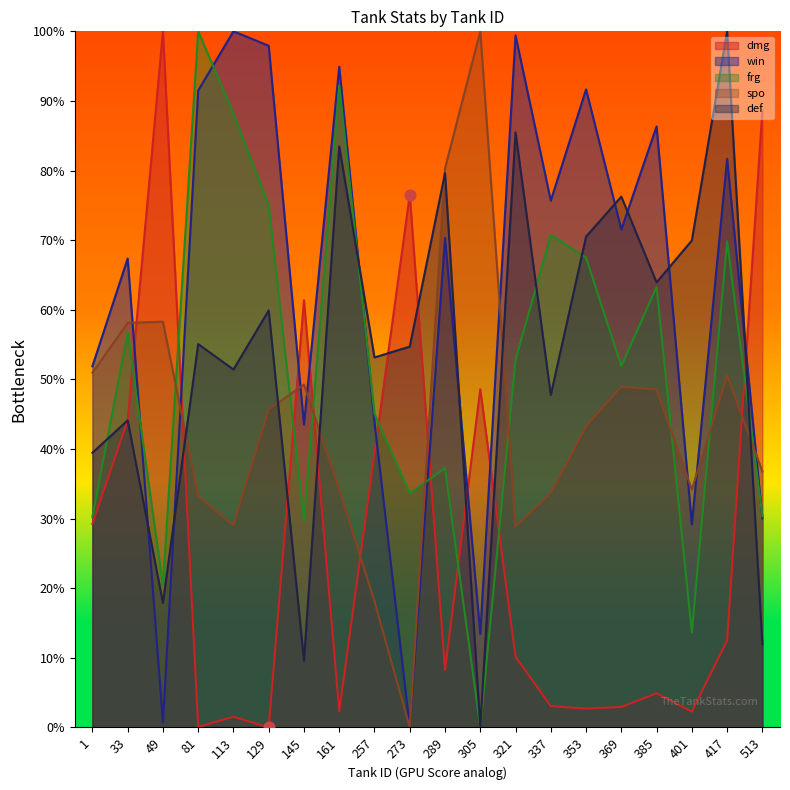

Which series reaches the maximum Y coordinate?

dmg